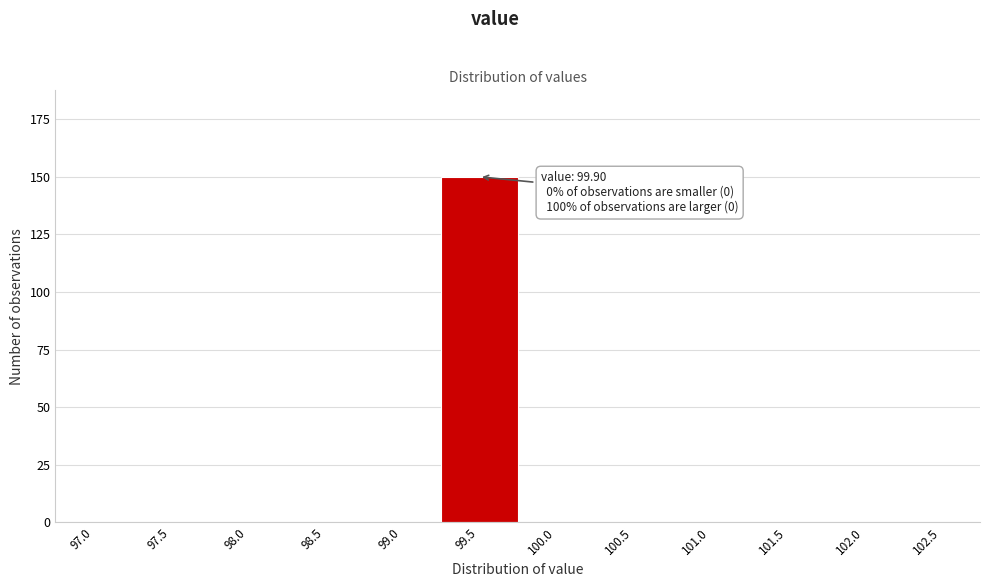

Reading left to right, transcribe all the data shown in this chart.

97.0=0	97.5=0	98.0=0	98.5=0	99.0=0	99.5=150	100.0=0	100.5=0	101.0=0	101.5=0	102.0=0	102.5=0